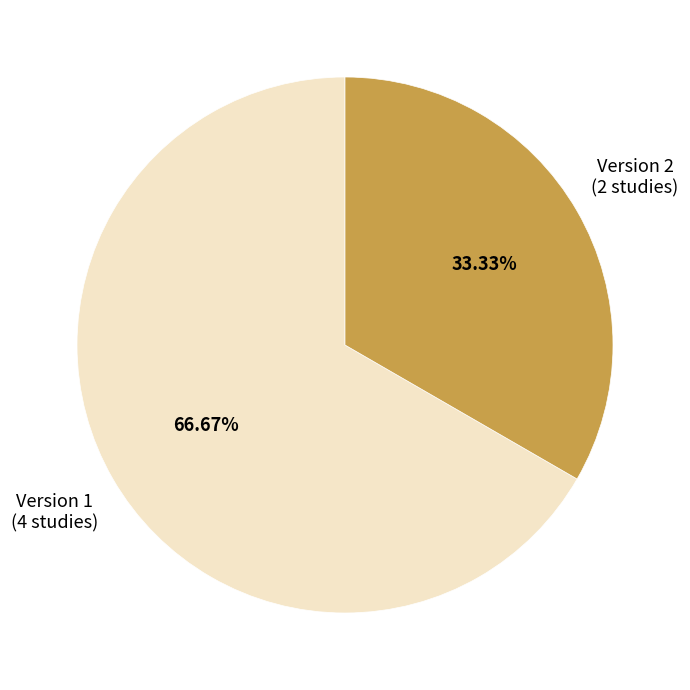

Which category has the smallest portion of the pie?

Version 2 (2 studies)